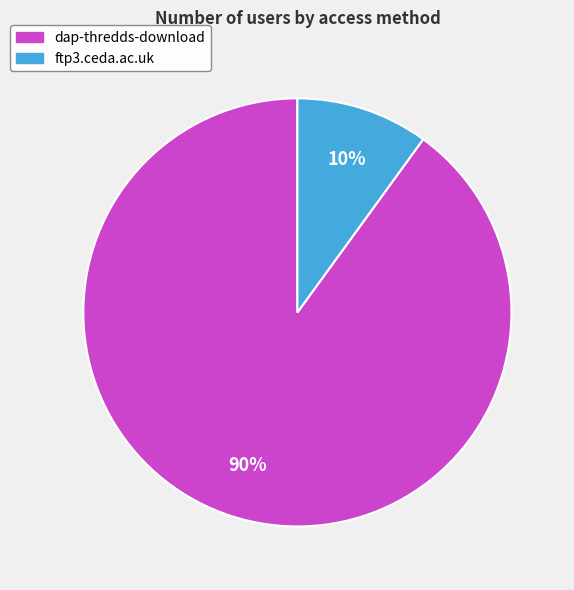

Between ftp3.ceda.ac.uk and dap-thredds-download, which is larger?

dap-thredds-download